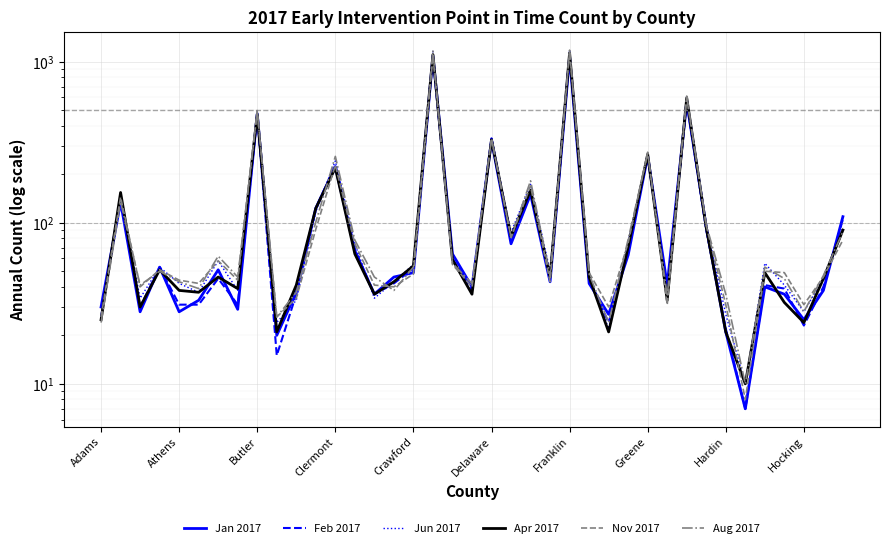

Count the number of data series in this chart.

6